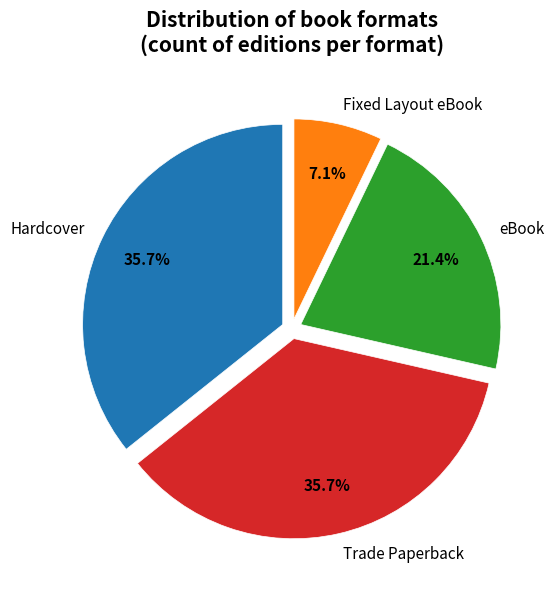

What portion of the pie excludes eBook?

78.6%